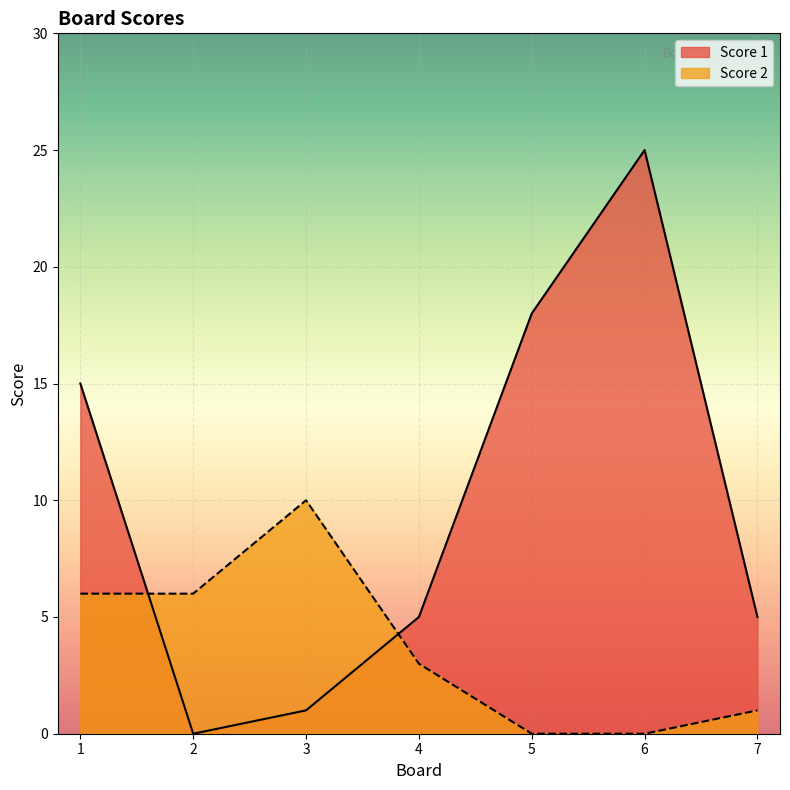

List the series in order of their peak value, highest first.

Score 1, Score 2